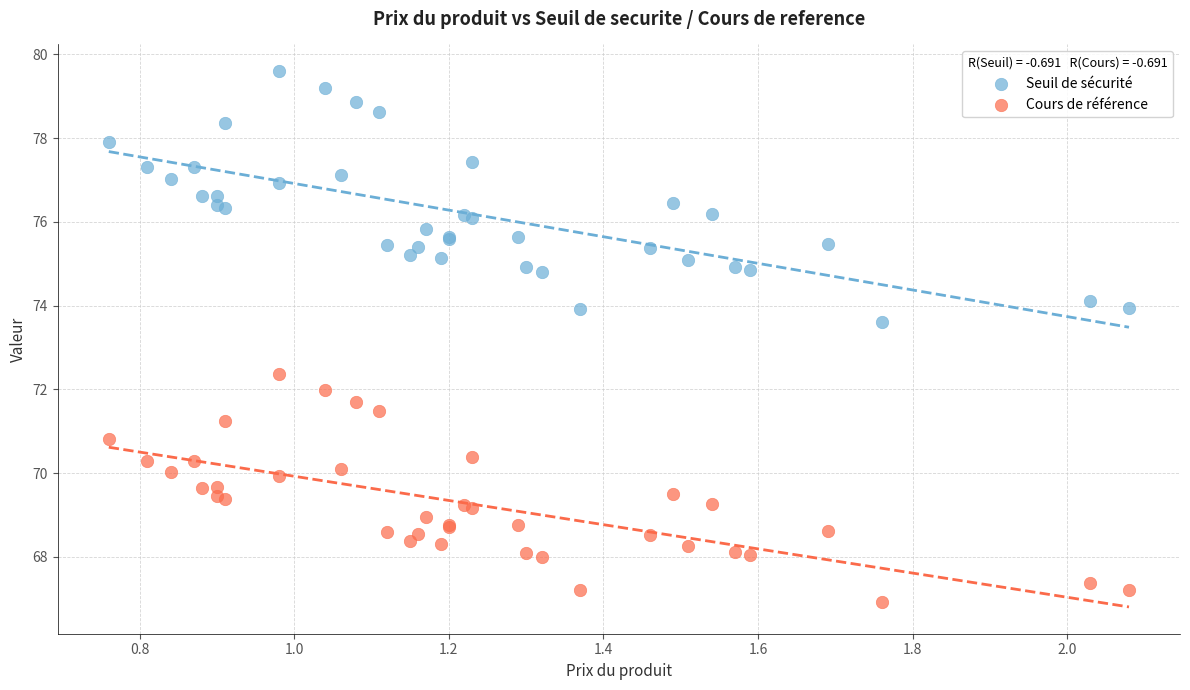

What are all the series names shown in the legend?

Seuil de sécurité, Cours de référence